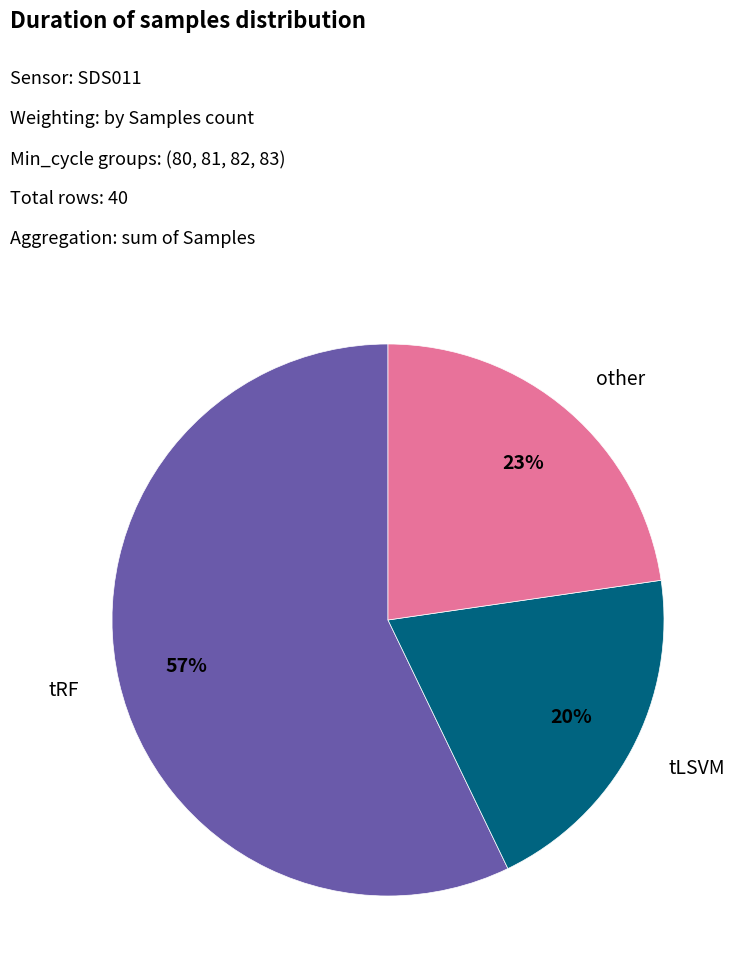

Is there any slice that represents more than half of the pie?

Yes